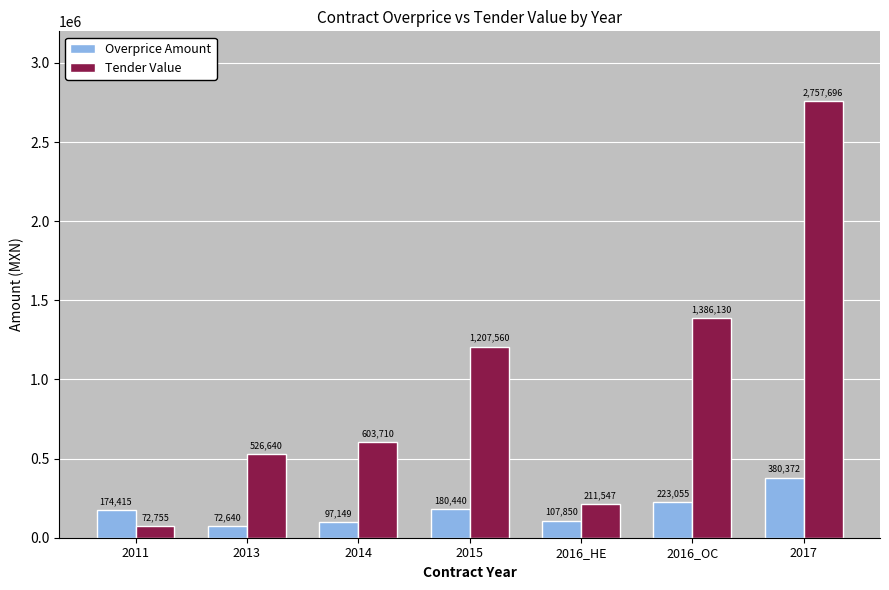

Which category has the lowest value across all series?

2013